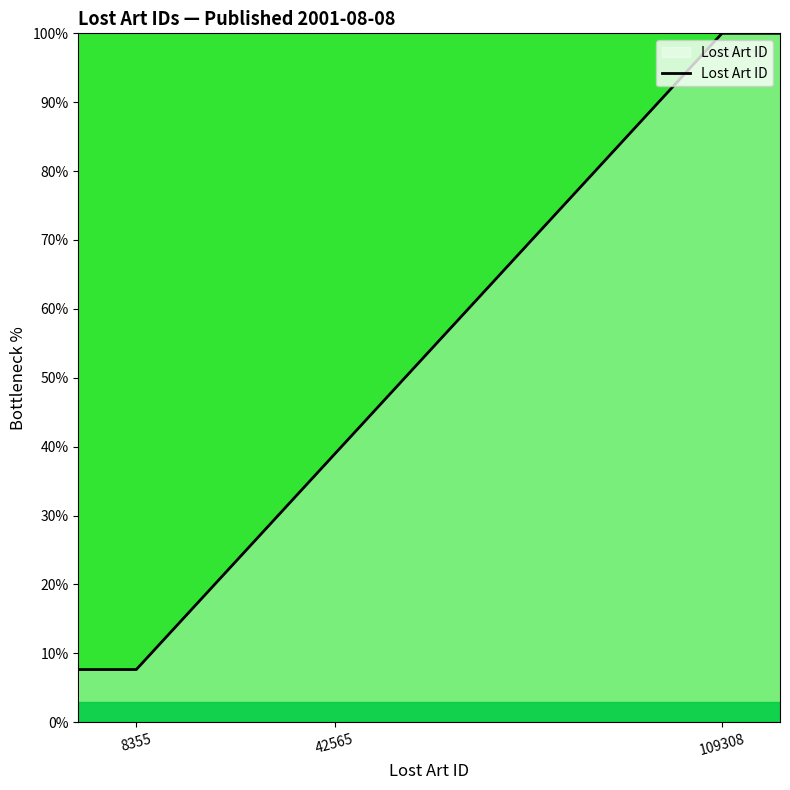

What is the greatest value displayed?

100.0